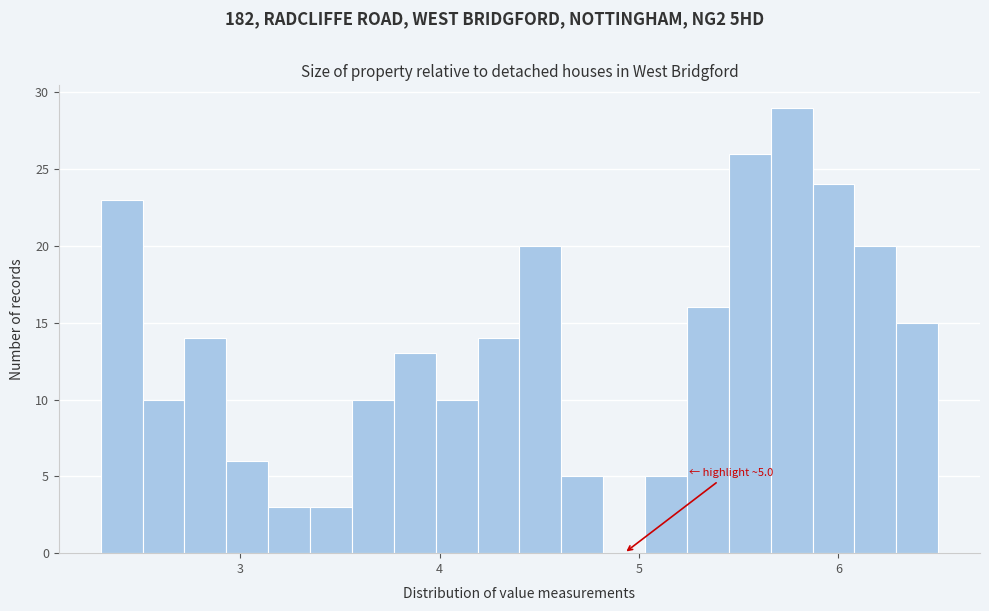

Around what value on the x-axis is the tallest bar? Give the approximate position of its centre, as read against the axis.

5.8